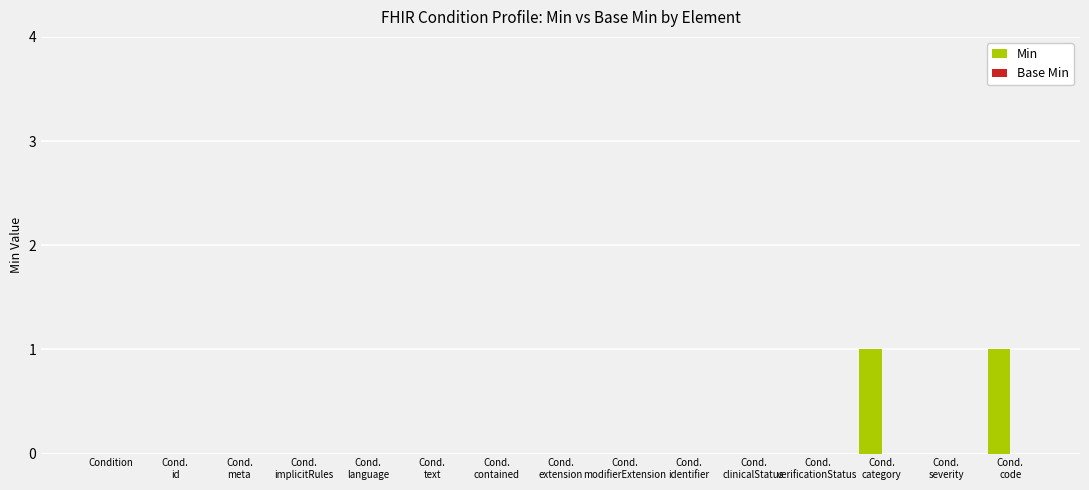

Are the bars horizontal?

No